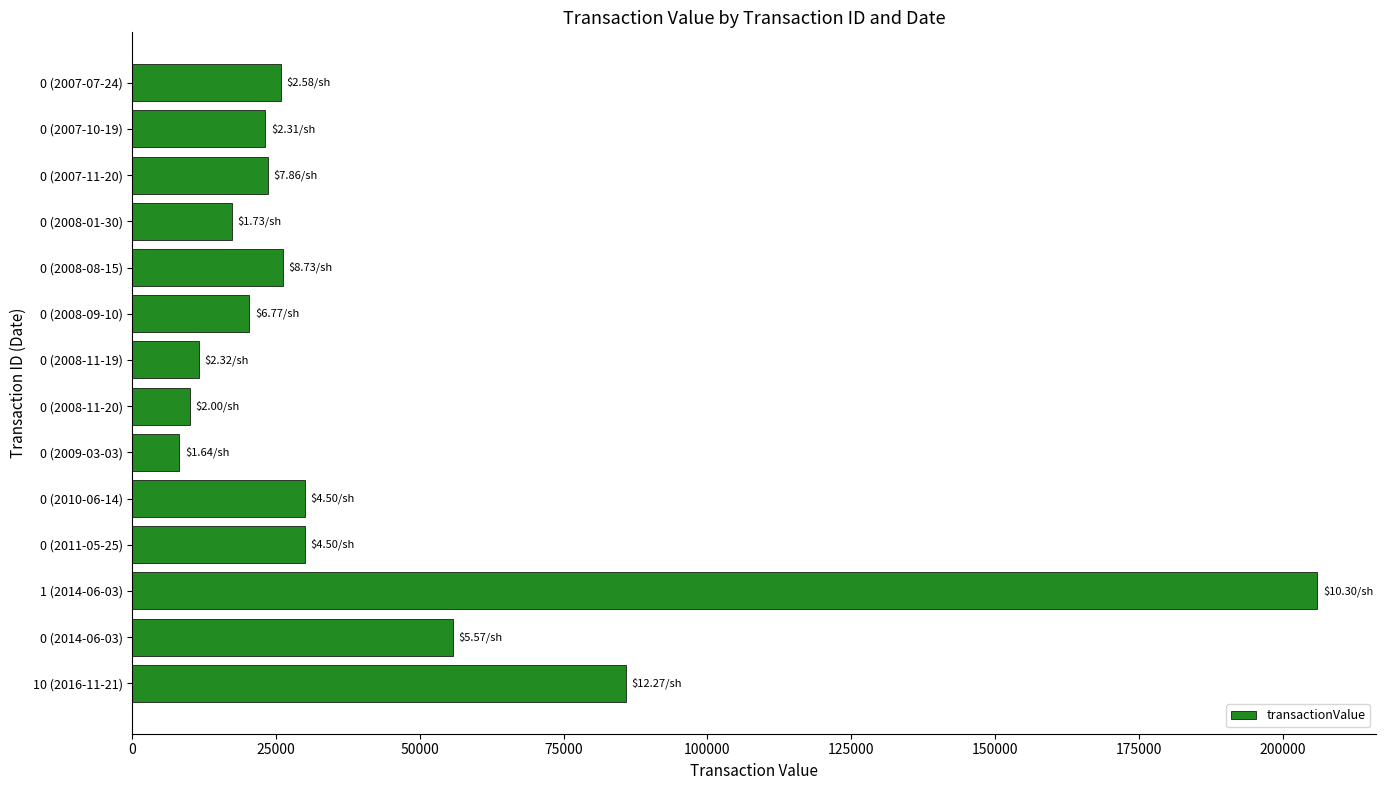

What is the change in value from 0 (2008-11-19) to 0 (2008-08-15)?

+14584